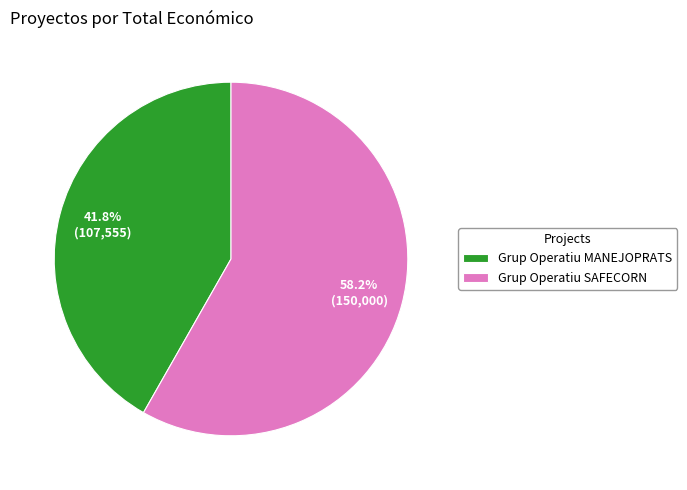

Does Grup Operatiu MANEJOPRATS represent more than half of the total?

No